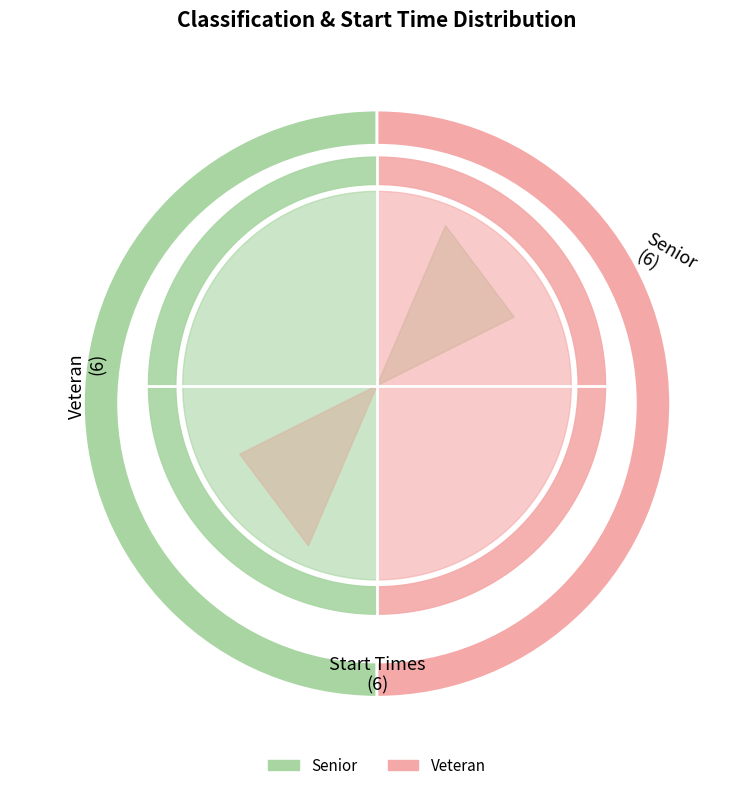

Is it true that Senior is 56% of the pie?

False